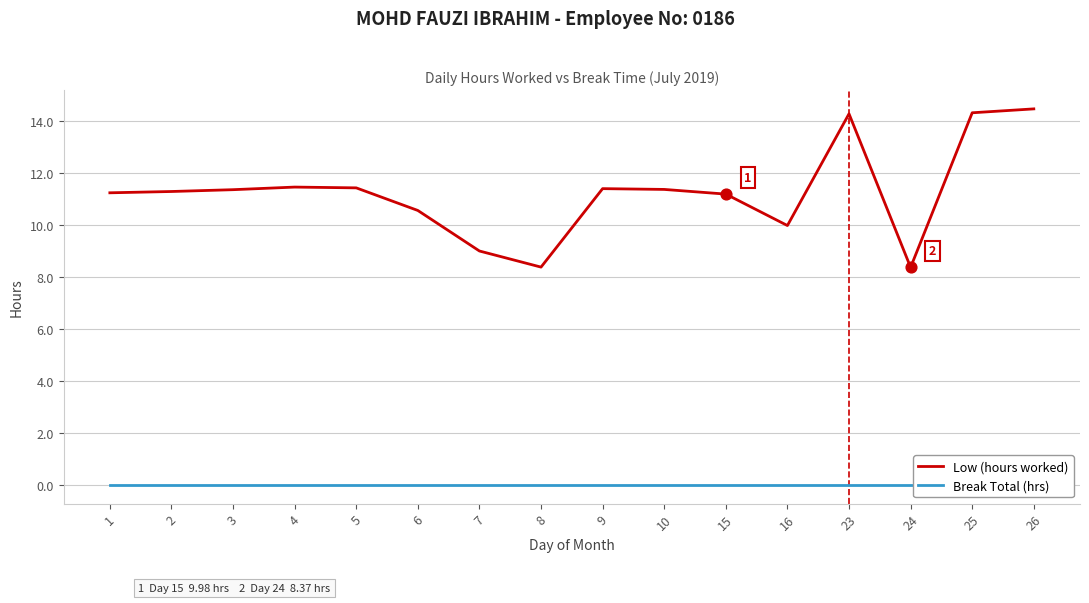

What are all the series names shown in the legend?

Low (hours worked), Break Total (hrs)